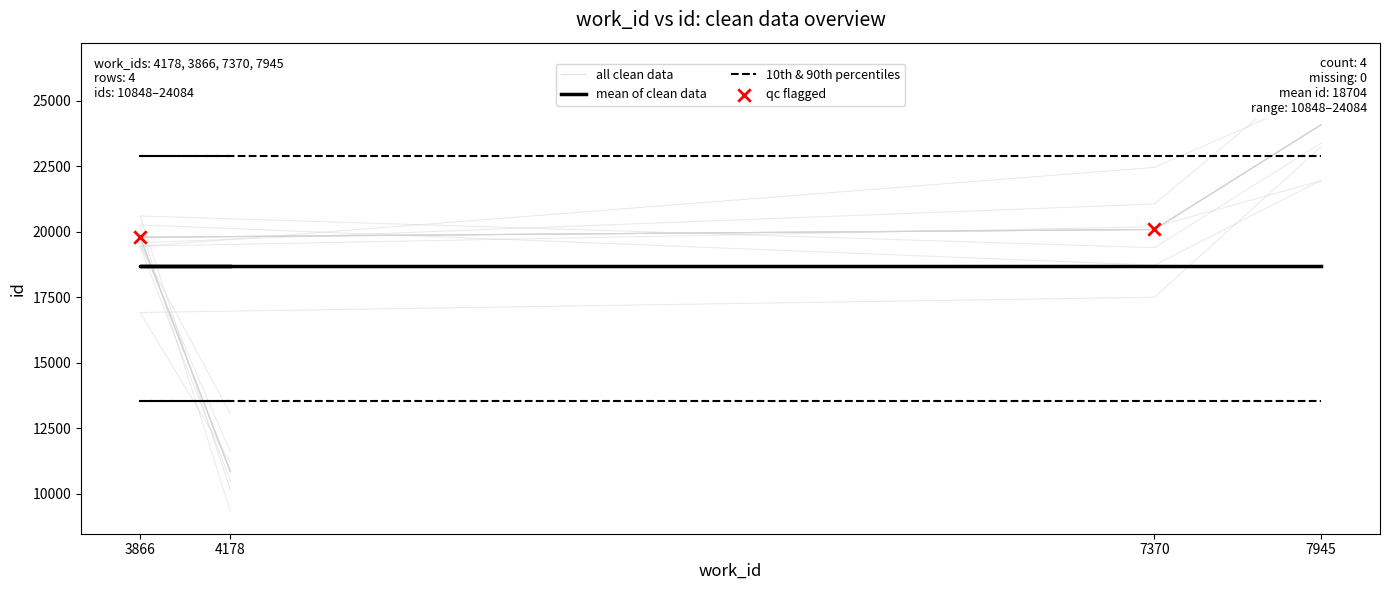

What is the change in value from 4178 to 7945?

+13236